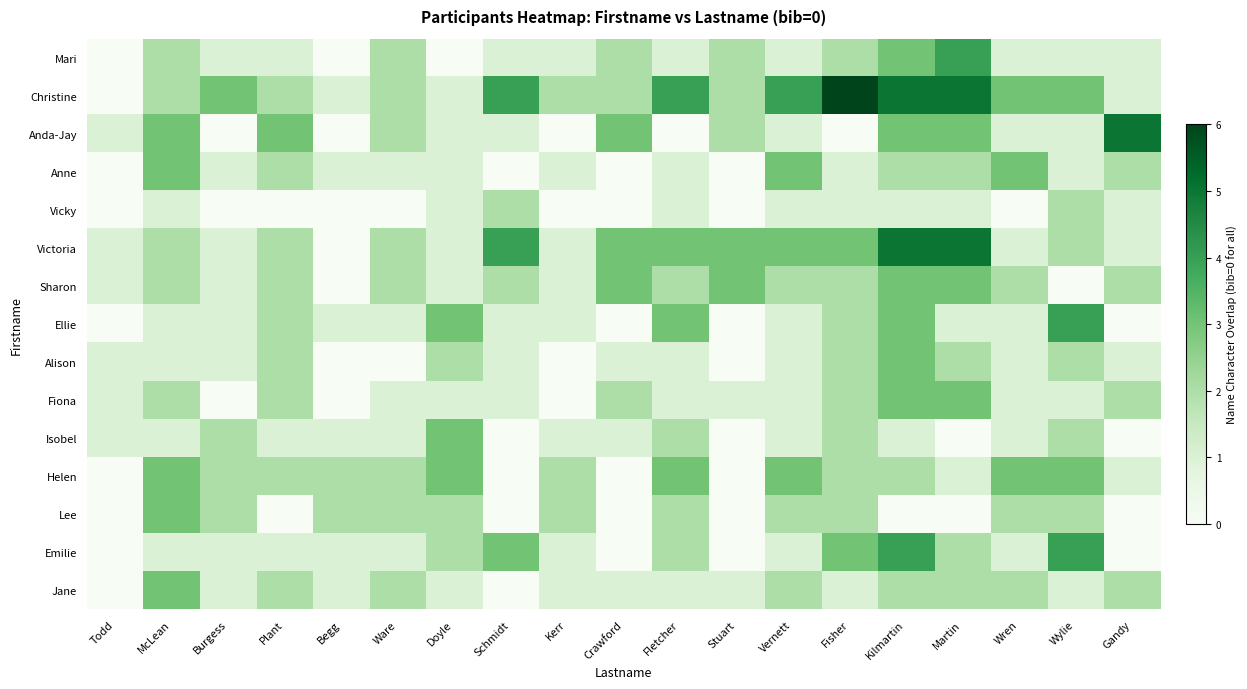

What is the total value across all series at Vernett?

27